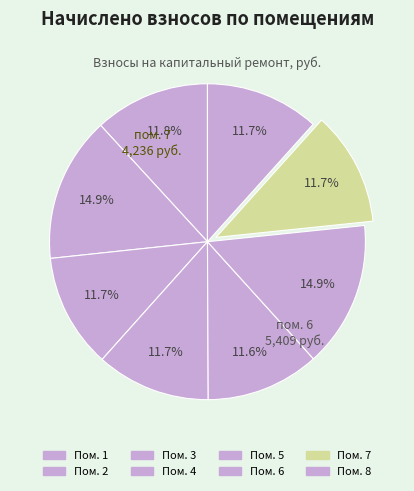

How many slices are in this pie chart?

8